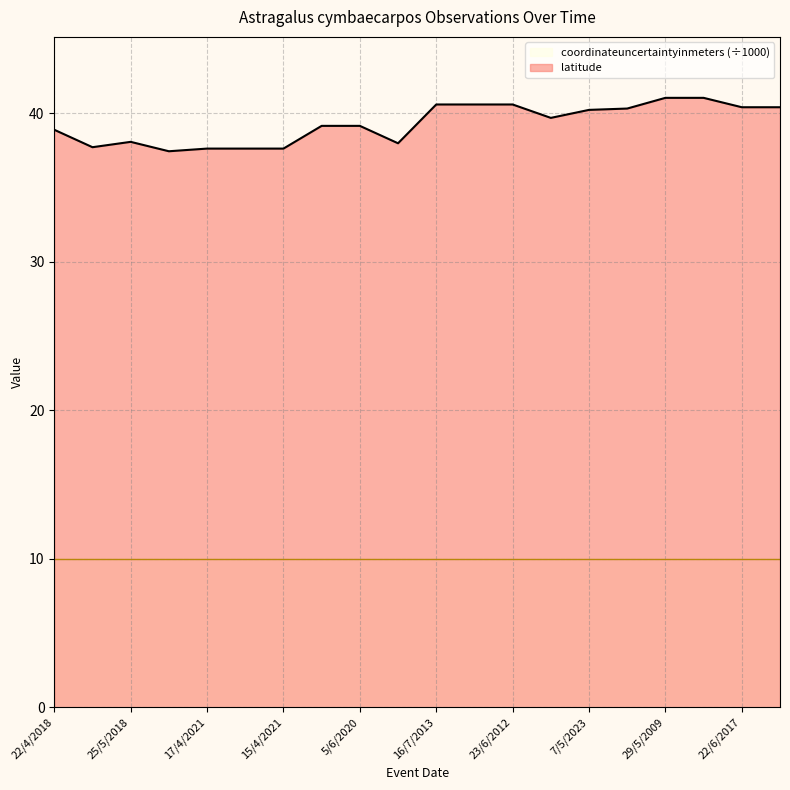

What is the smallest value displayed?

10.0